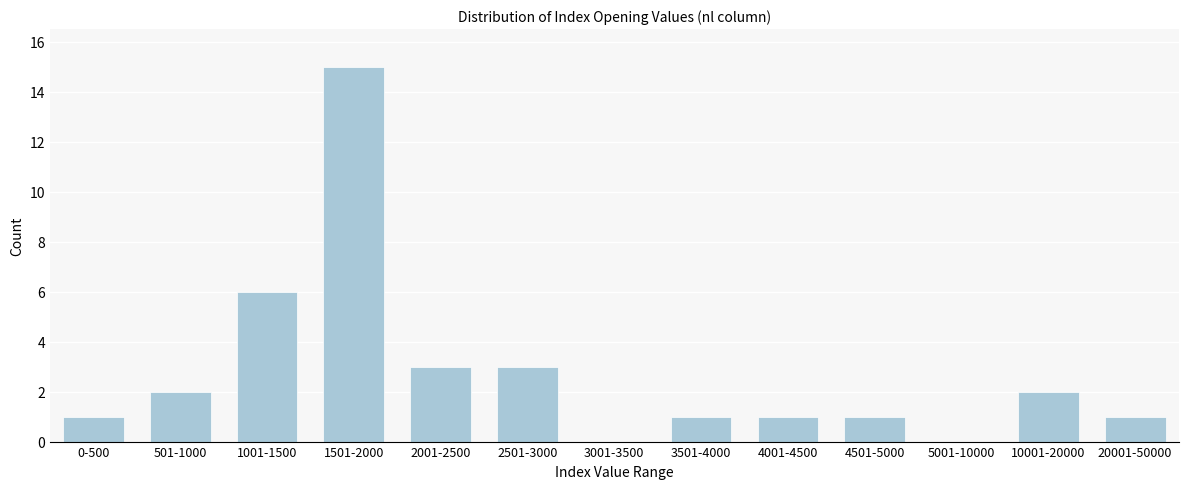

Reading left to right, extract all data points from this chart.

0-500=1	501-1000=2	1001-1500=6	1501-2000=15	2001-2500=3	2501-3000=3	3001-3500=0	3501-4000=1	4001-4500=1	4501-5000=1	5001-10000=0	10001-20000=2	20001-50000=1